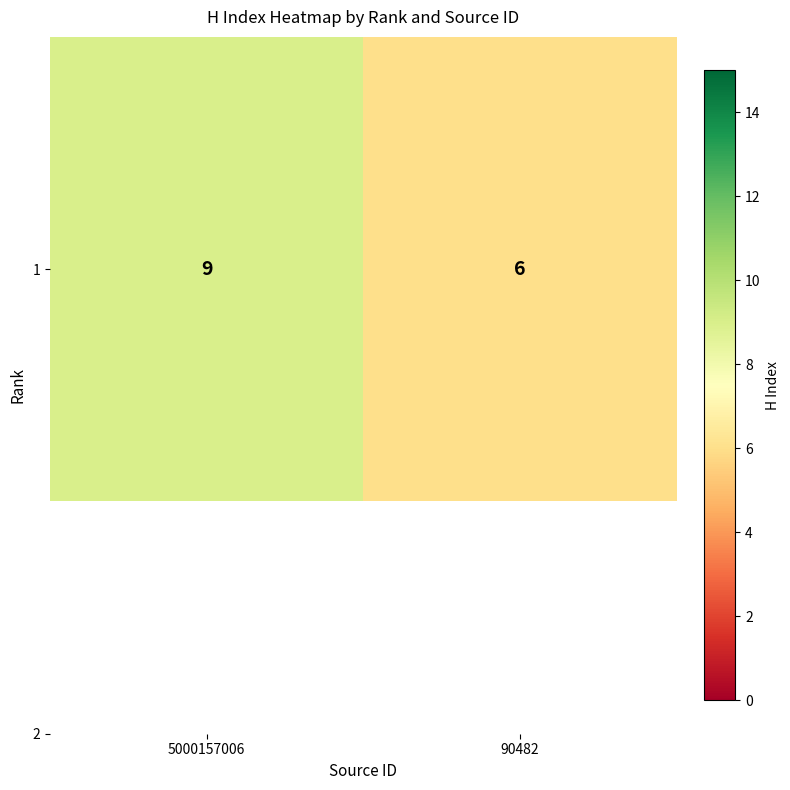

Between 90482 and 5000157006, which is larger?

5000157006